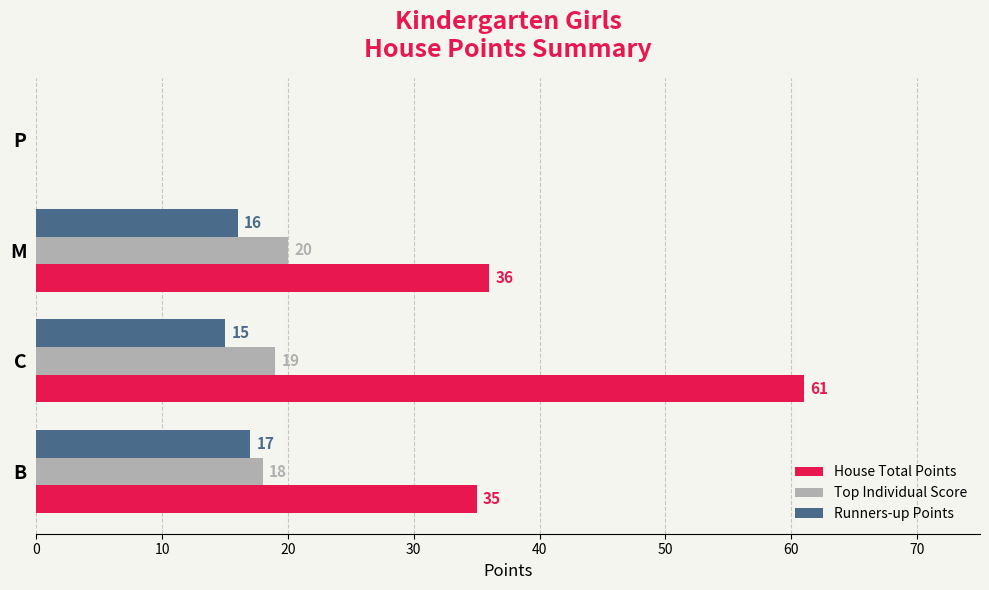

How many series are shown in this chart?

3